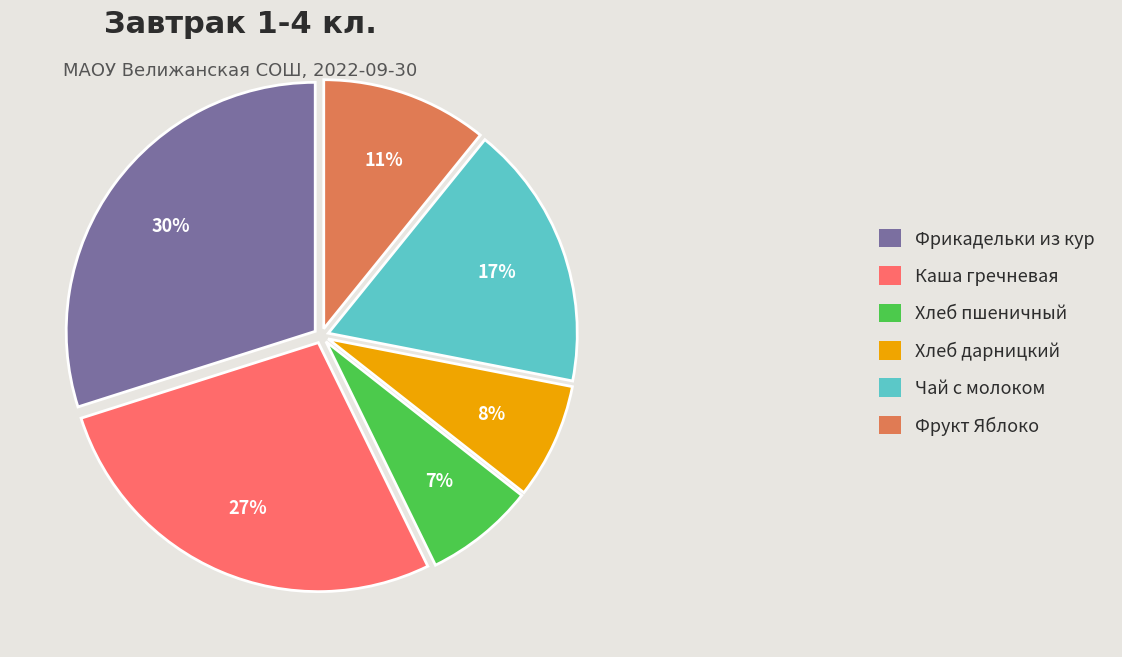

Does Хлеб дарницкий represent more than half of the total?

No